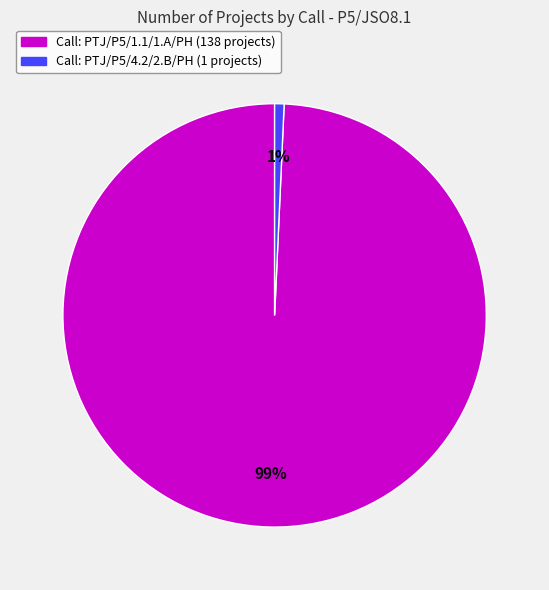

Is there any slice that represents more than half of the pie?

Yes